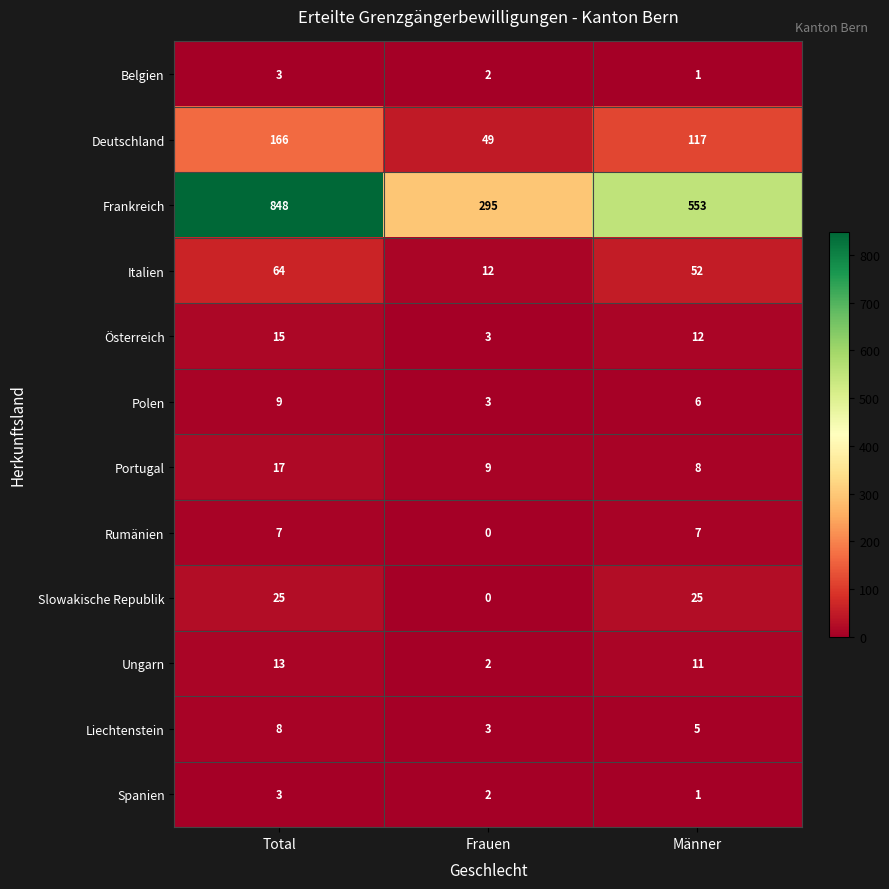

What is the difference between the Portugal values at Total and Frauen?

8